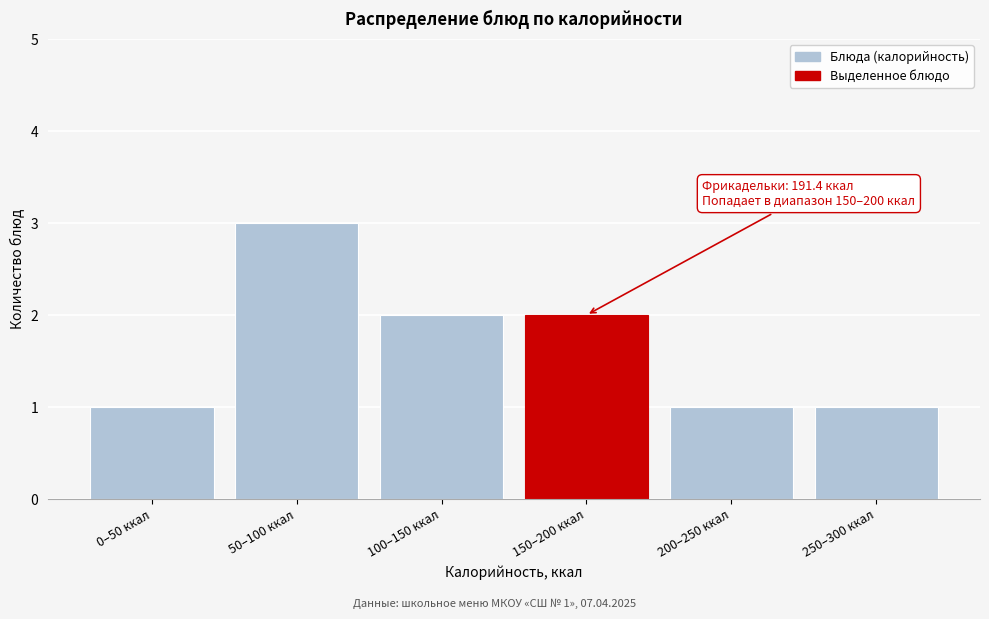

Reading right to left, transcribe all the data shown in this chart.

250–300 ккал=1	200–250 ккал=1	150–200 ккал=2	100–150 ккал=2	50–100 ккал=3	0–50 ккал=1